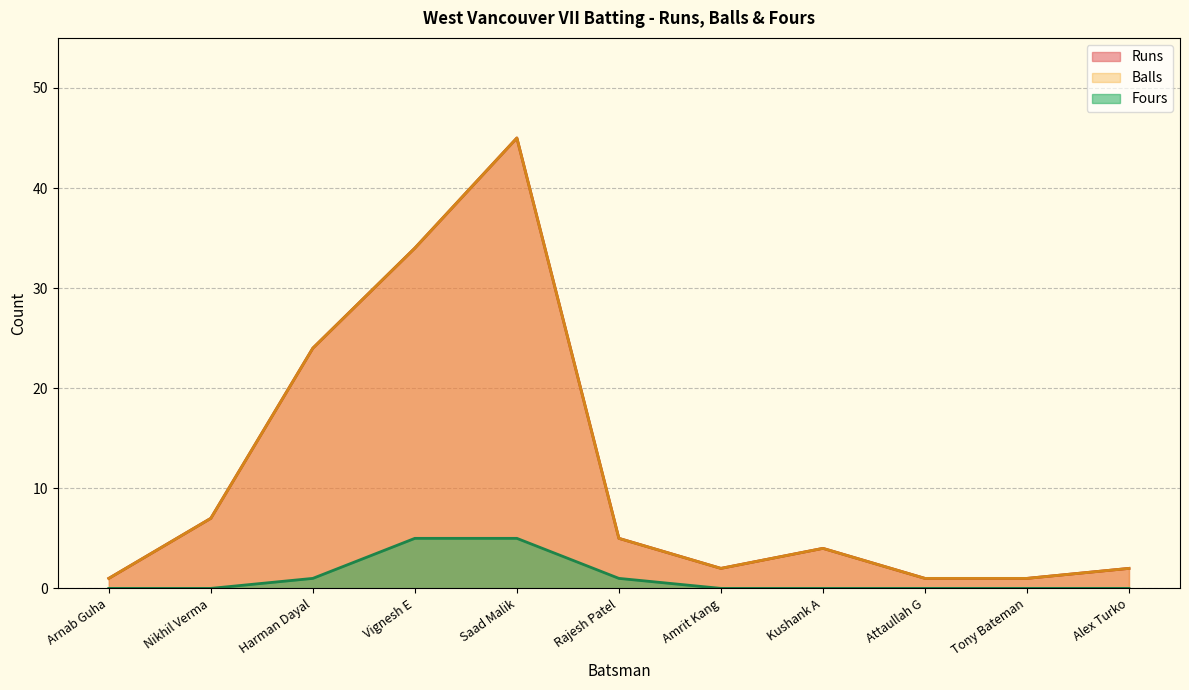

True or false: Fours has more than 0 points higher than both neighbors.

False